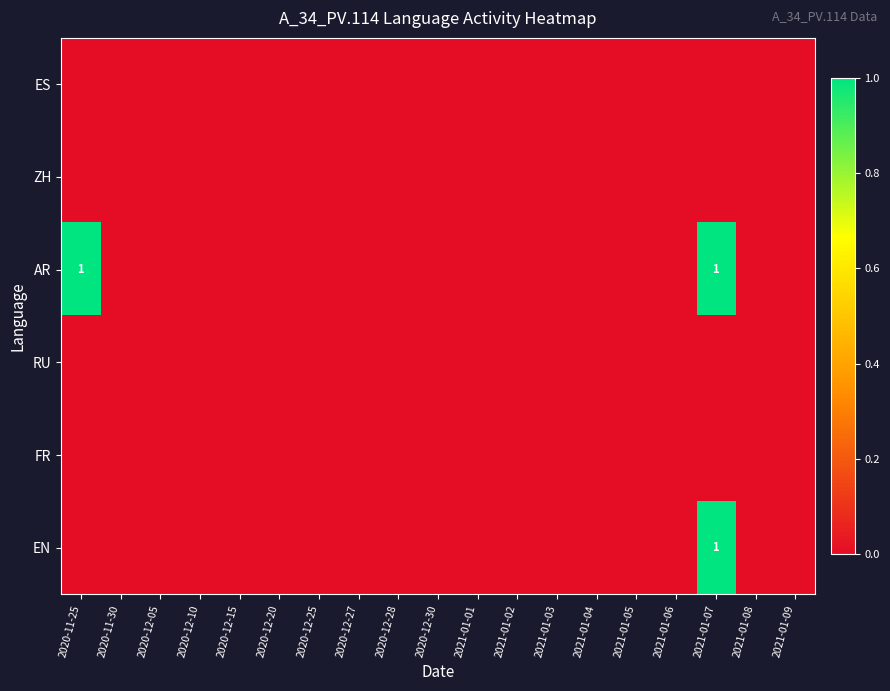

At which category does the chart reach its minimum across all series?

2020-11-25